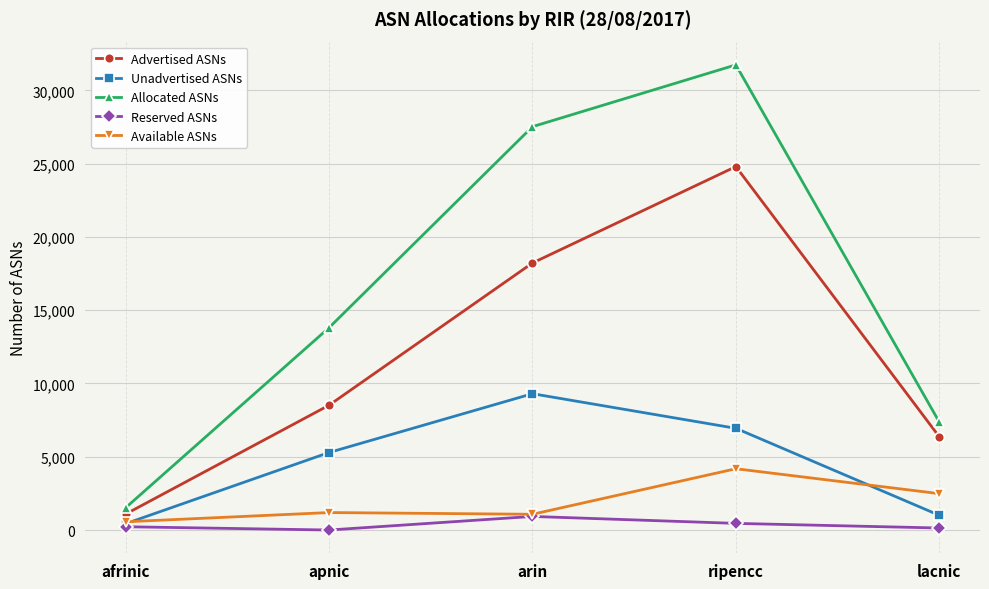

Does the chart have visible grid lines?

Yes